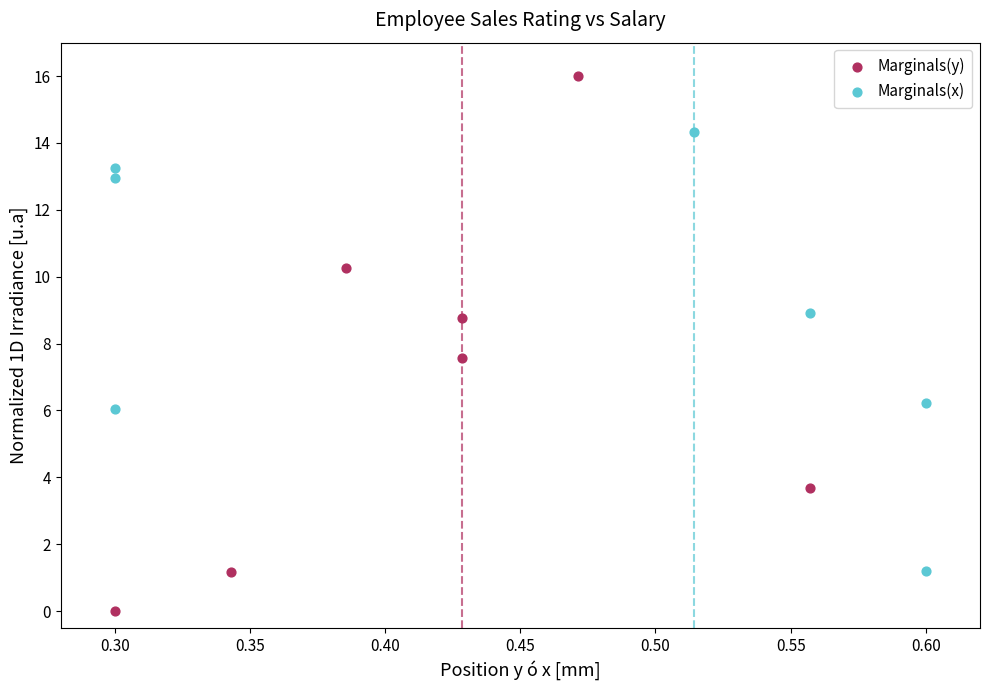

What are all the series names shown in the legend?

Marginals(y), Marginals(x)